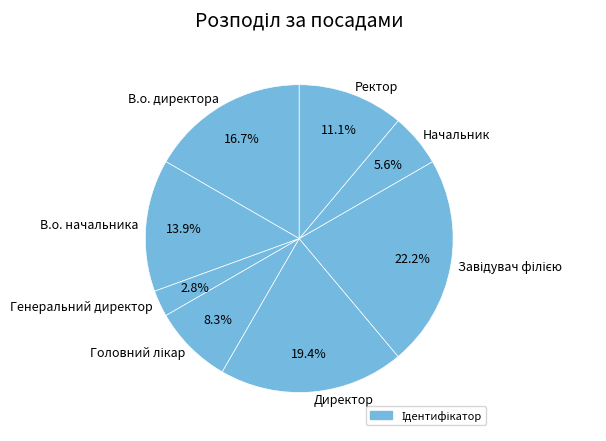

Does В.о. начальника account for over 50% of the chart?

No